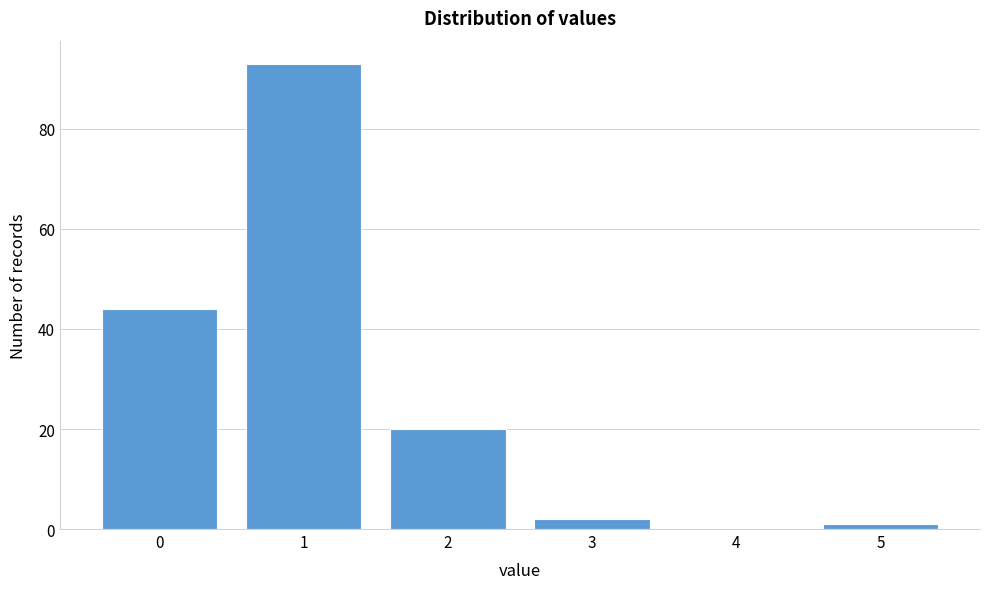

Reading right to left, extract all data points from this chart.

5=1	4=0	3=2	2=20	1=93	0=44